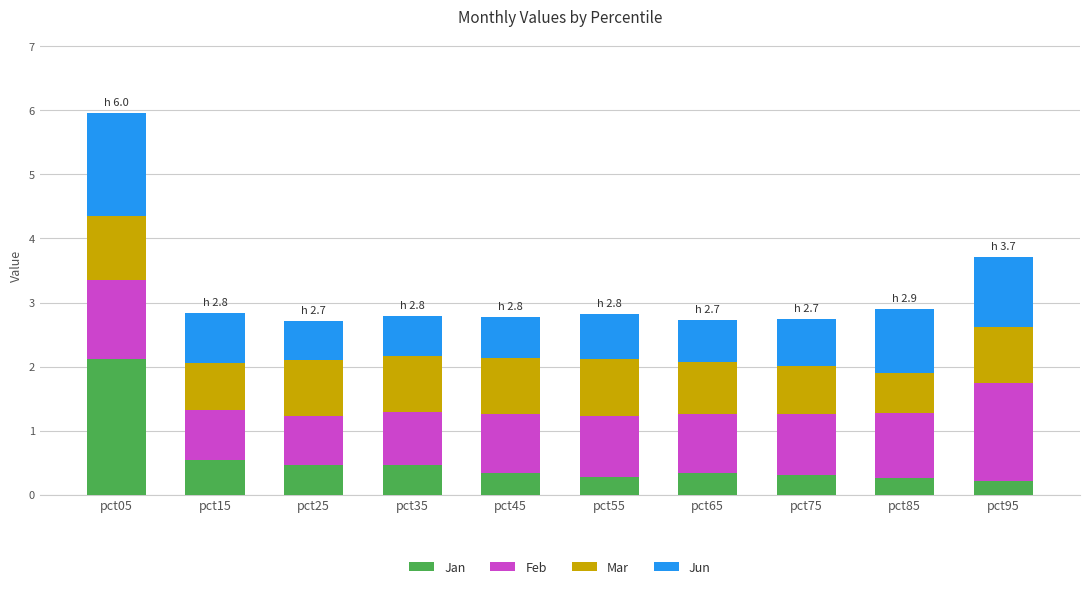

What is the sum of the Jan values at pct75 and pct55?

0.6